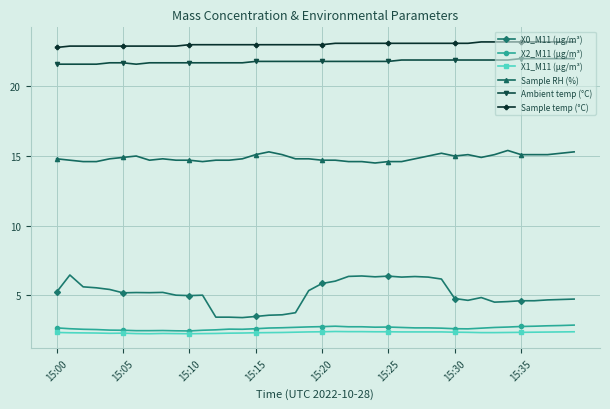

What is the value of the Ambient temp (°C) point at the 35th from the left?

21.9